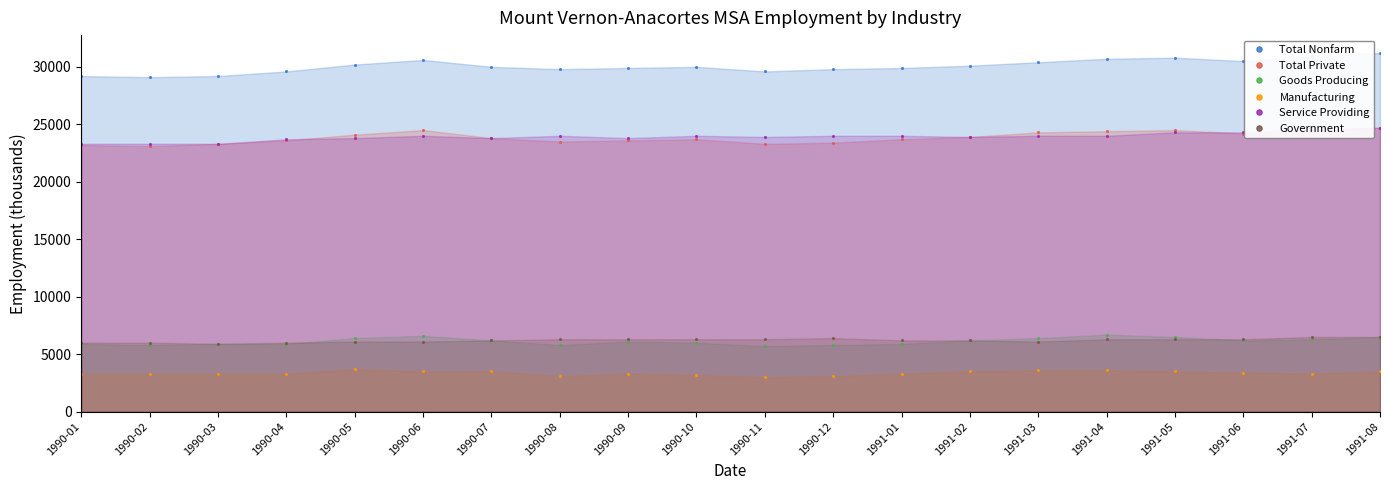

The value of Total Private at 1991-04 is 24400. True or false?

True